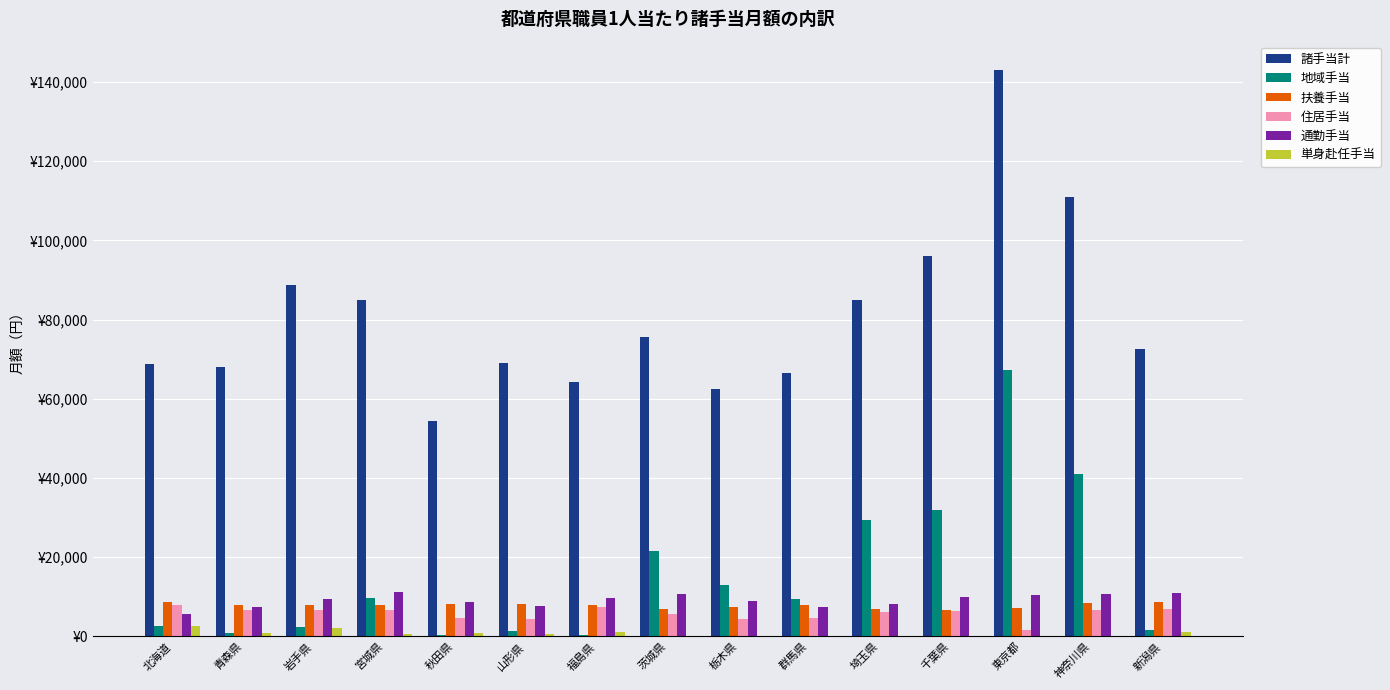

What are all the series names shown in the legend?

諸手当計, 地域手当, 扶養手当, 住居手当, 通勤手当, 単身赴任手当